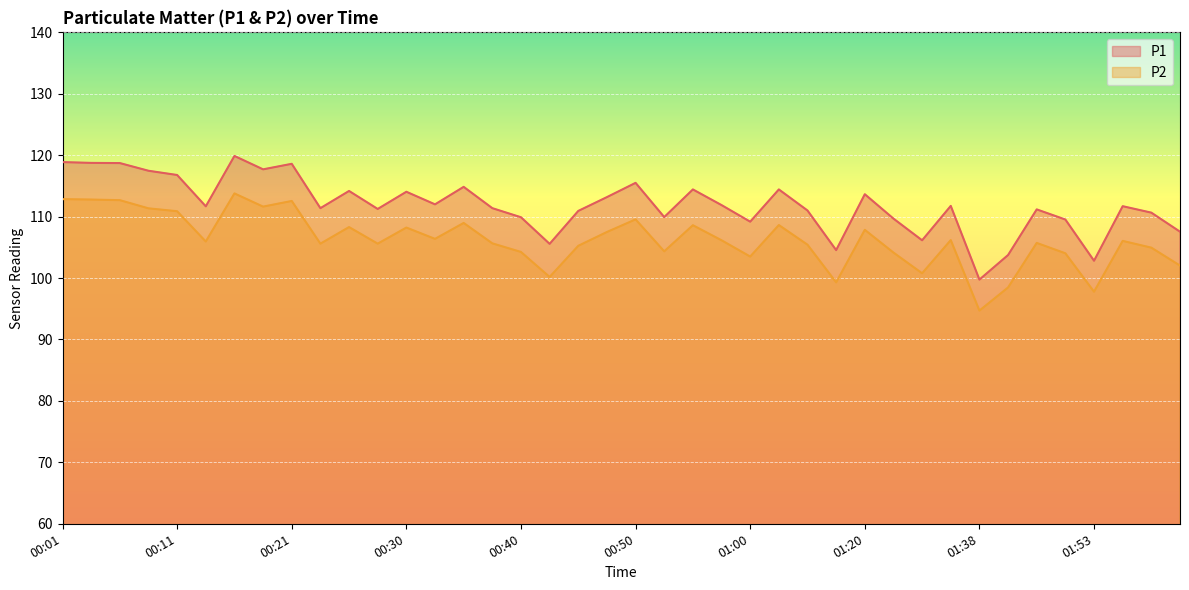

Rank the categories by P1 value from lowest to highest.

01:38, 01:53, 01:41, 01:17, 00:43, 01:33, 02:01, 01:00, 01:48, 01:30, 00:40, 00:53, 01:58, 00:45, 01:14, 01:46, 00:28, 00:23, 00:38, 00:13, 01:56, 01:36, 00:58, 00:33, 00:48, 01:20, 00:30, 00:26, 00:55, 01:03, 00:35, 00:50, 00:11, 00:08, 00:18, 00:21, 00:06, 00:03, 00:01, 00:16